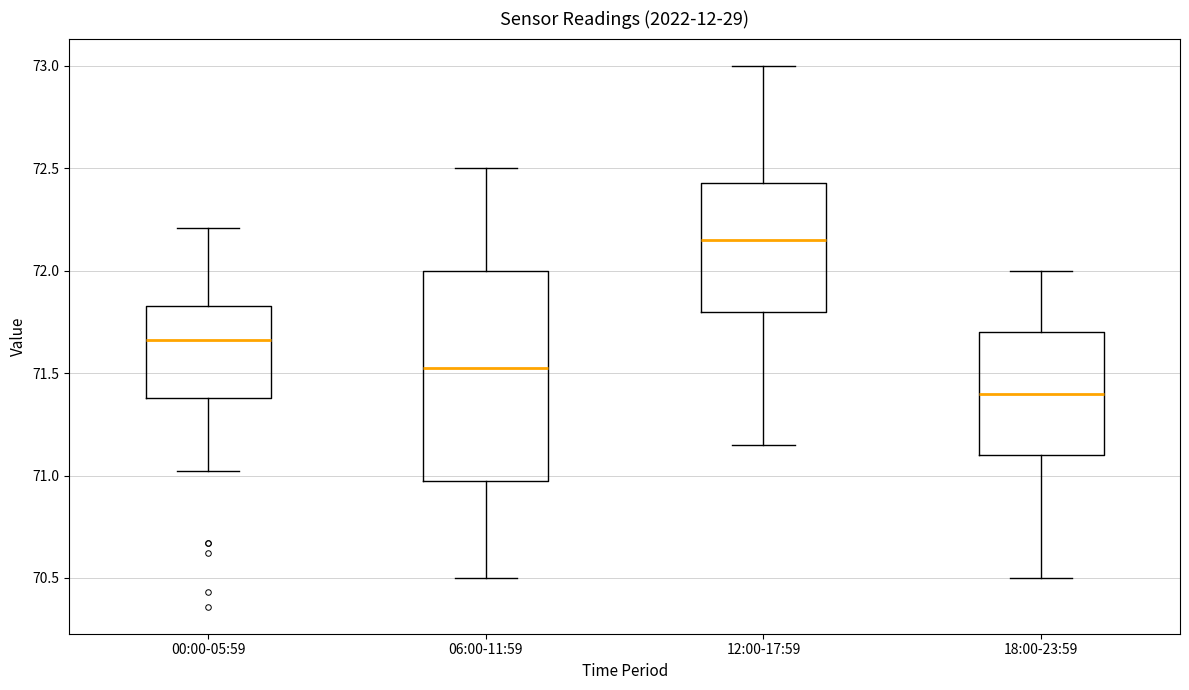

Which box's median line is the highest?

12:00-17:59